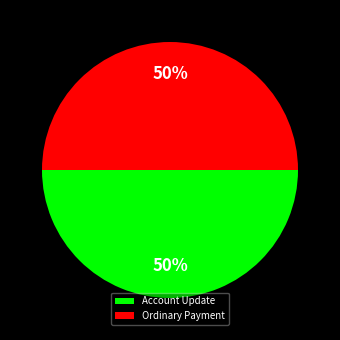

What percentage is the Ordinary Payment slice, to the nearest percent?

50%